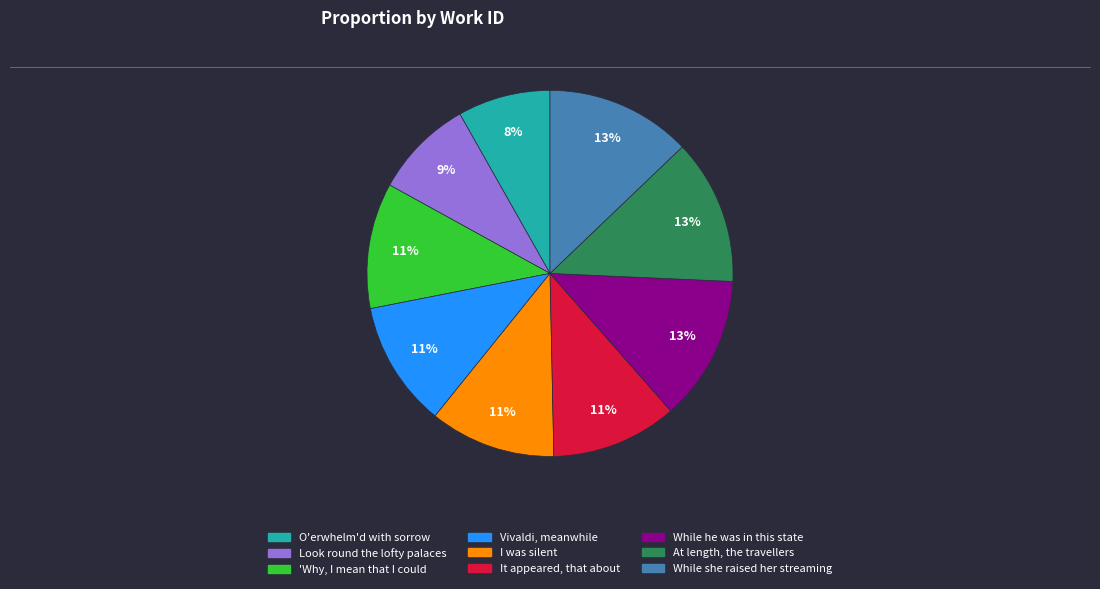

How many slices are in this pie chart?

9